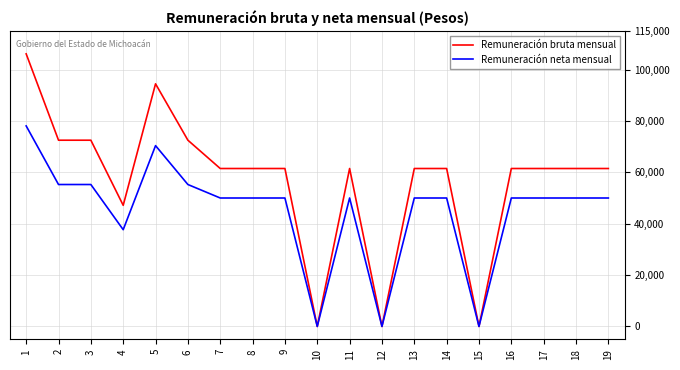

List the series in order of their peak value, highest first.

Remuneración bruta mensual, Remuneración neta mensual